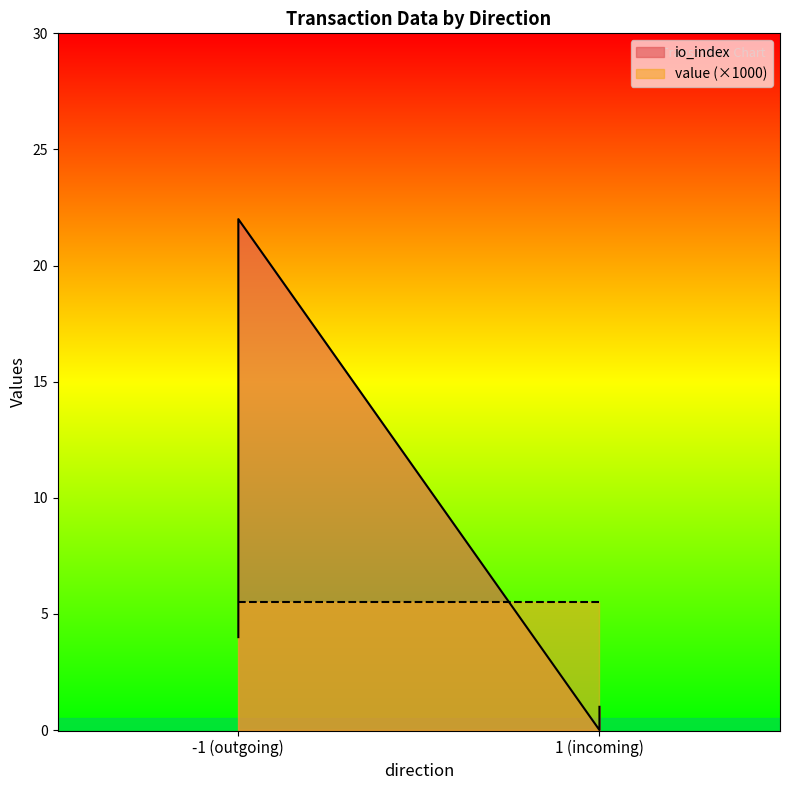

Which category has the highest value across all series?

-1 (outgoing)